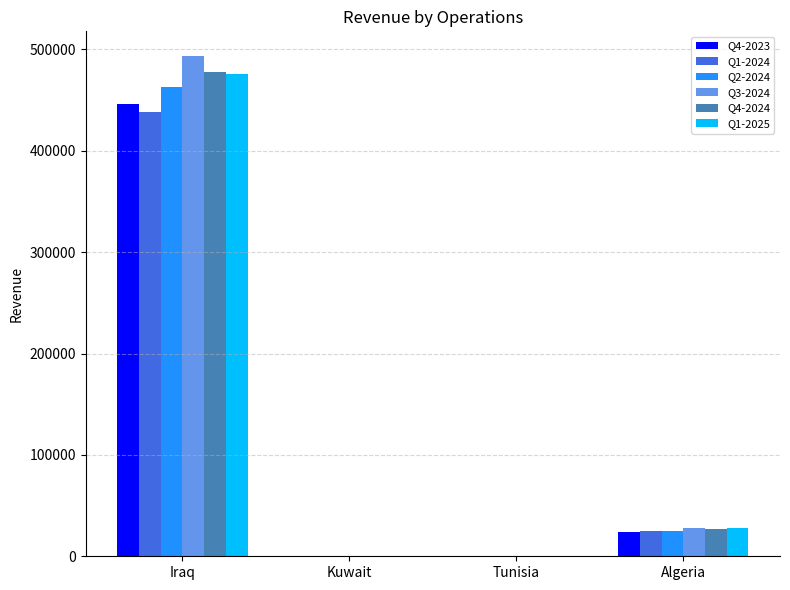

The value of Q1-2025 at Iraq is 711553.3. True or false?

False